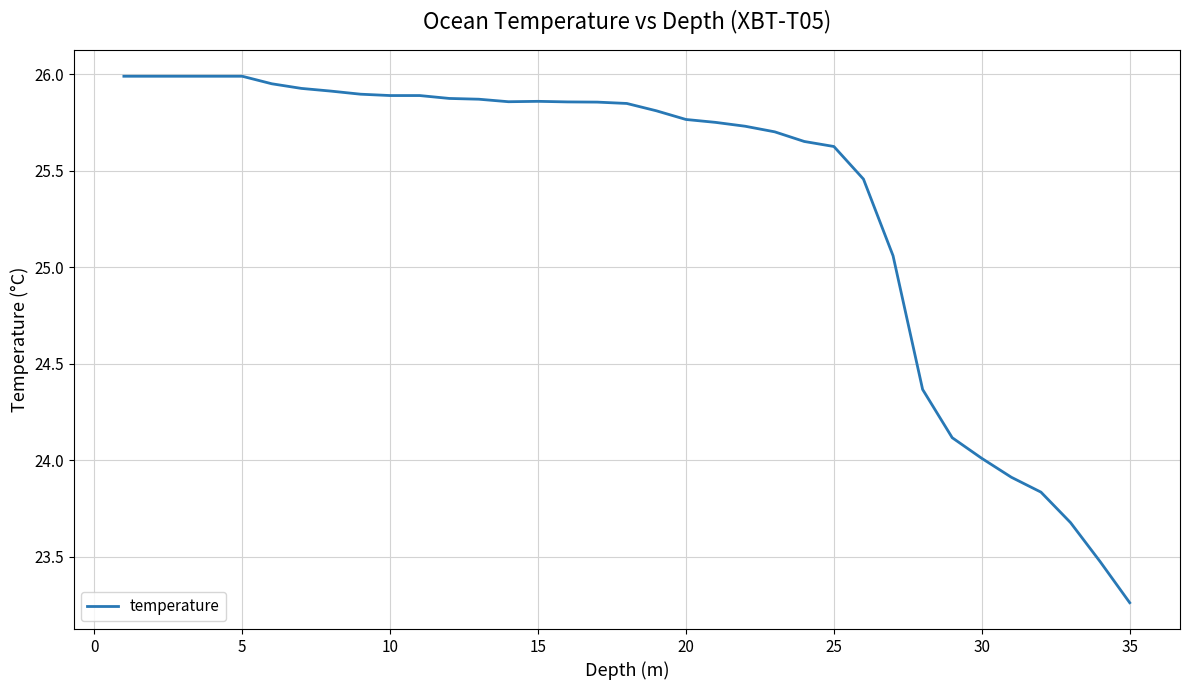

What is the greatest value displayed?

26.0